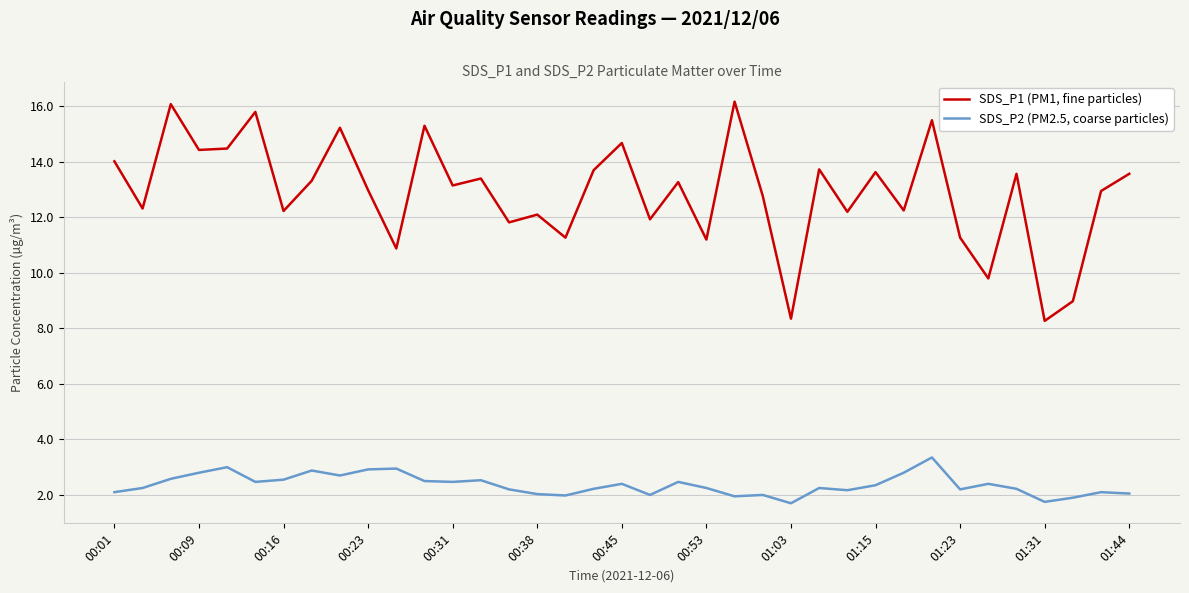

How many lines are shown in the chart?

2